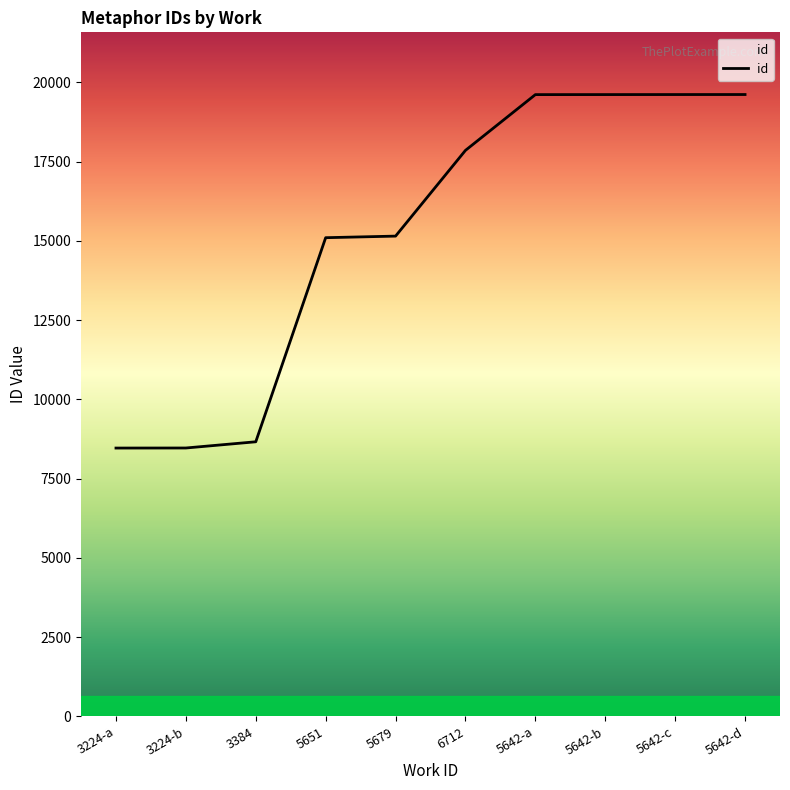

What is the minimum value shown in the chart?

8466